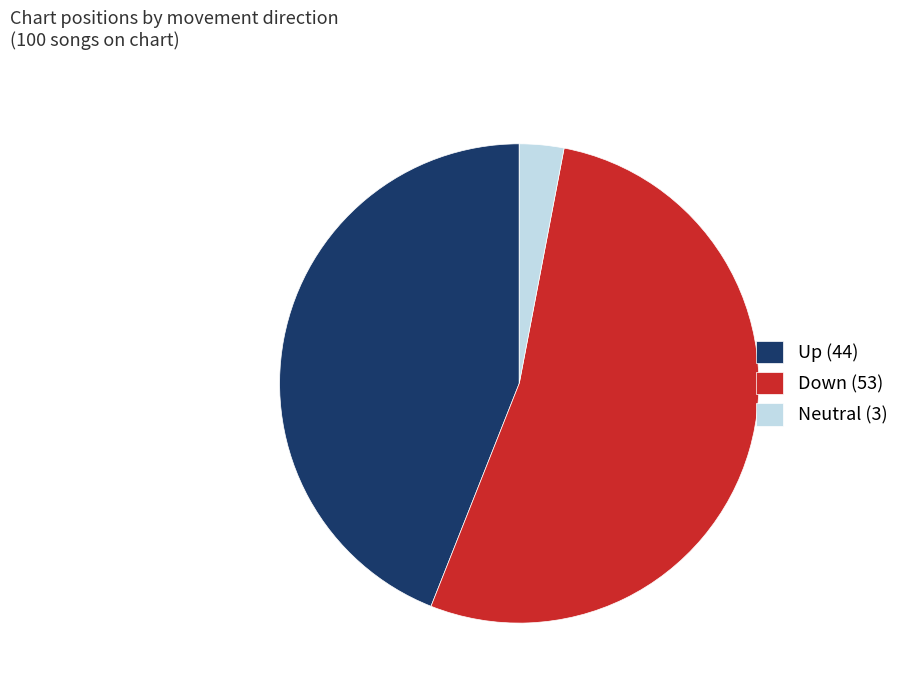

Rank the categories by value from lowest to highest.

Neutral (3), Up (44), Down (53)